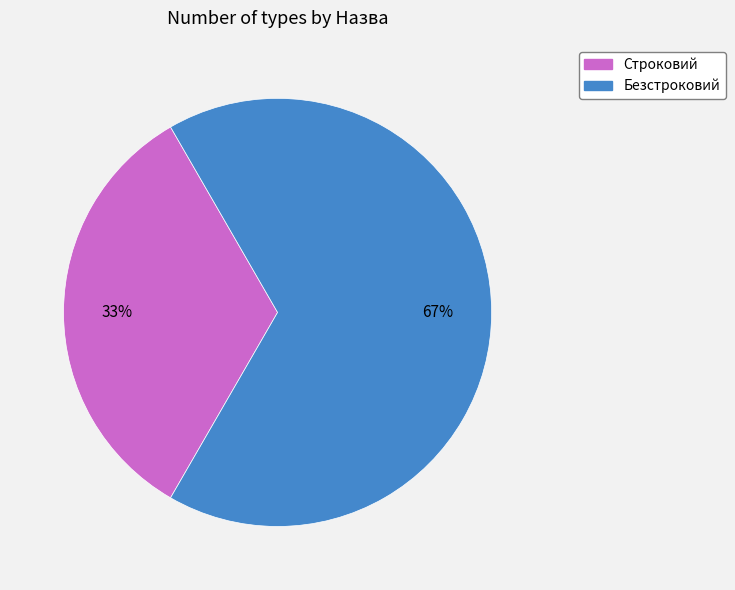

To the nearest percent, what is the average slice percentage?

50%